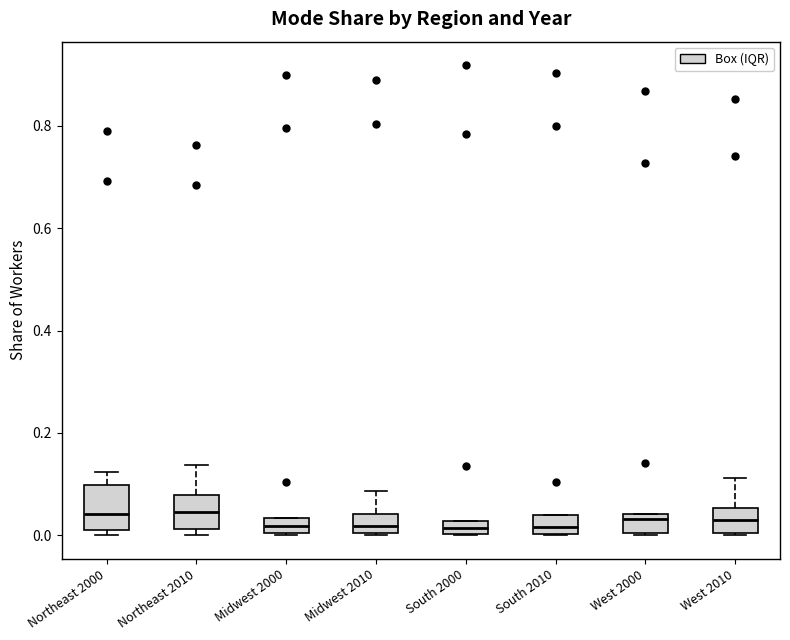

Where does the upper whisker of the box for Northeast 2000 end on the y-axis? The values are not printed on the chart, so give them approximately, as read against the axis.

0.12